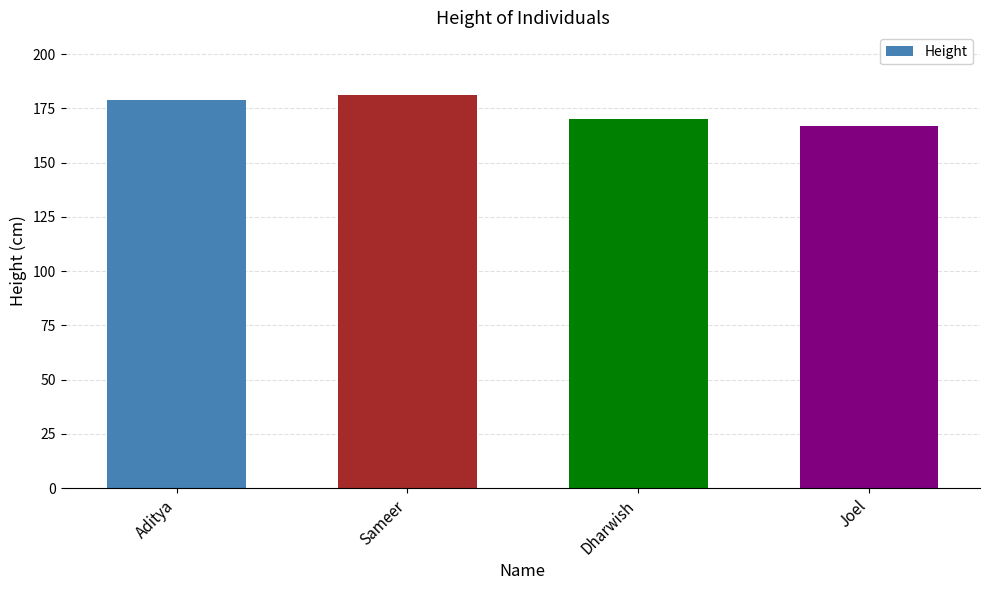

What is the label of the 2nd bar from the right?

Dharwish